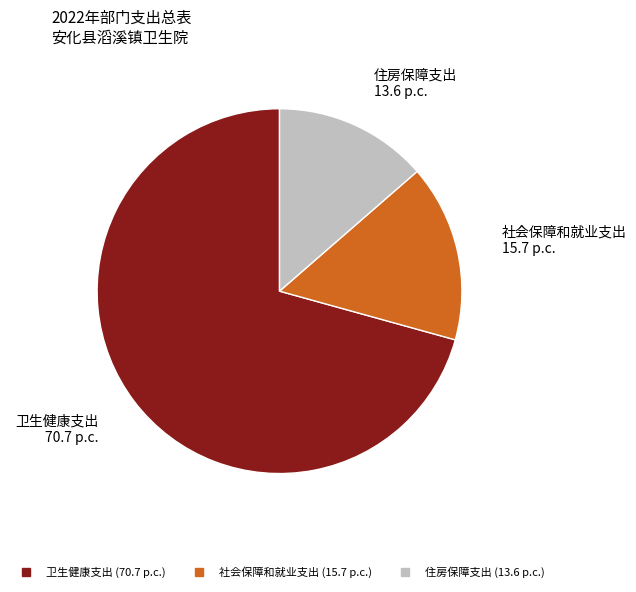

Do 住房保障支出 and 社会保障和就业支出 together represent more than half of the pie?

No